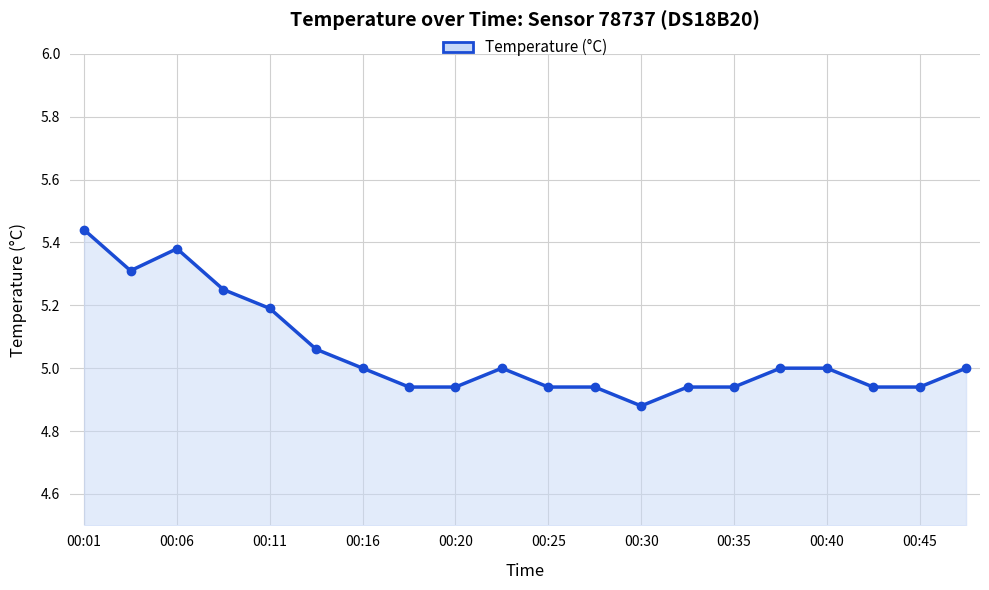

What is the difference between the second highest and second lowest values?

0.4